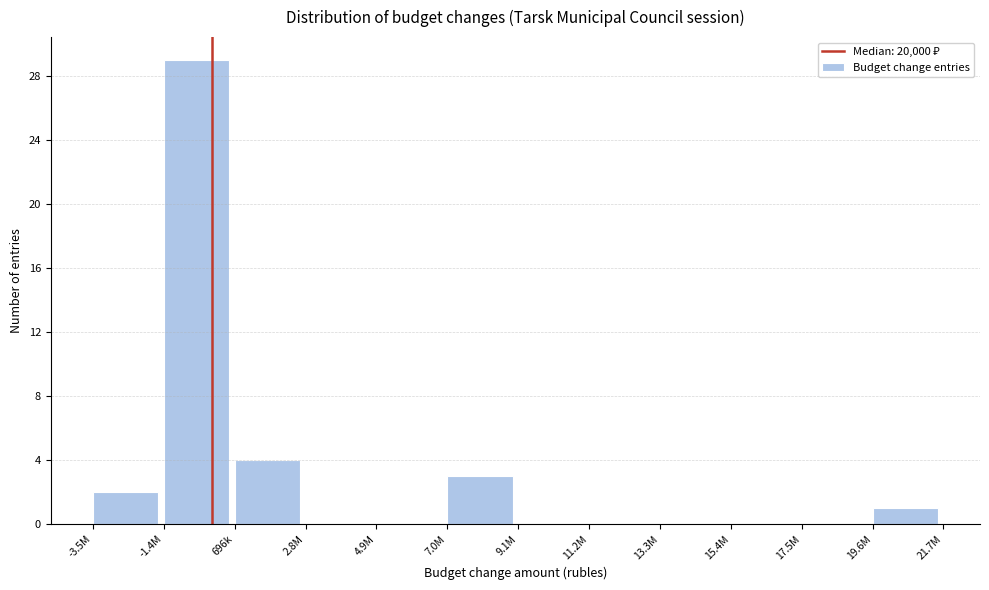

Reading right to left, list all the values displayed in this chart.

19.6M=1	17.5M=0	15.4M=0	13.3M=0	11.2M=0	9.1M=0	7.0M=3	4.9M=0	2.8M=0	696k=4	-1.4M=29	-3.5M=2